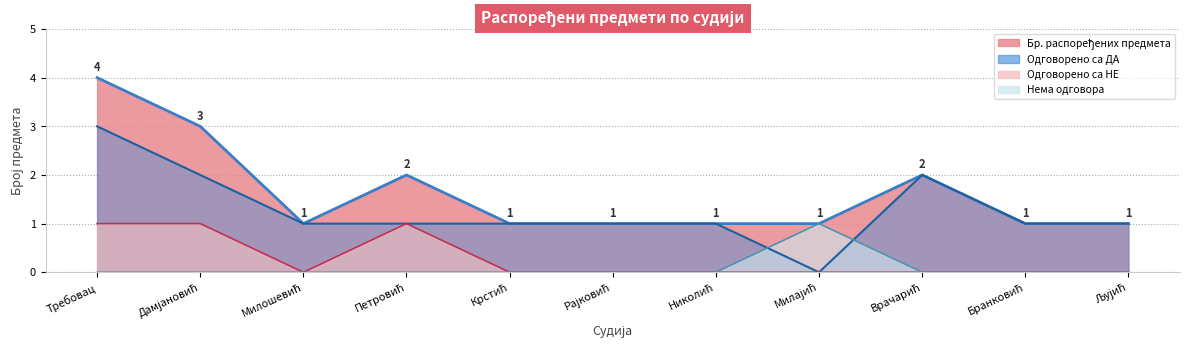

What is the greatest value displayed?

4